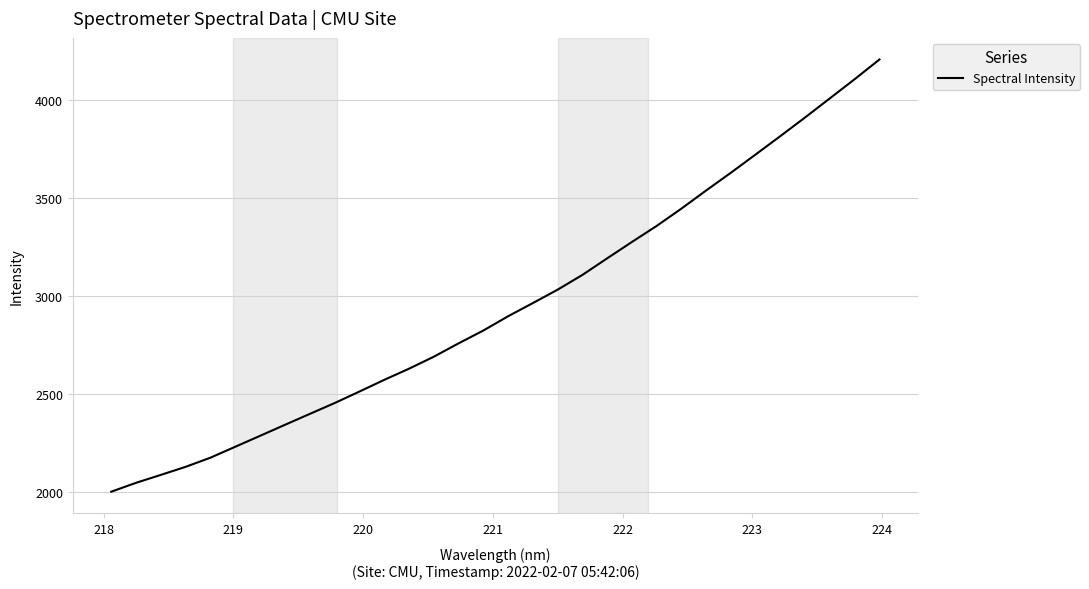

What is the smallest value displayed?

2001.8